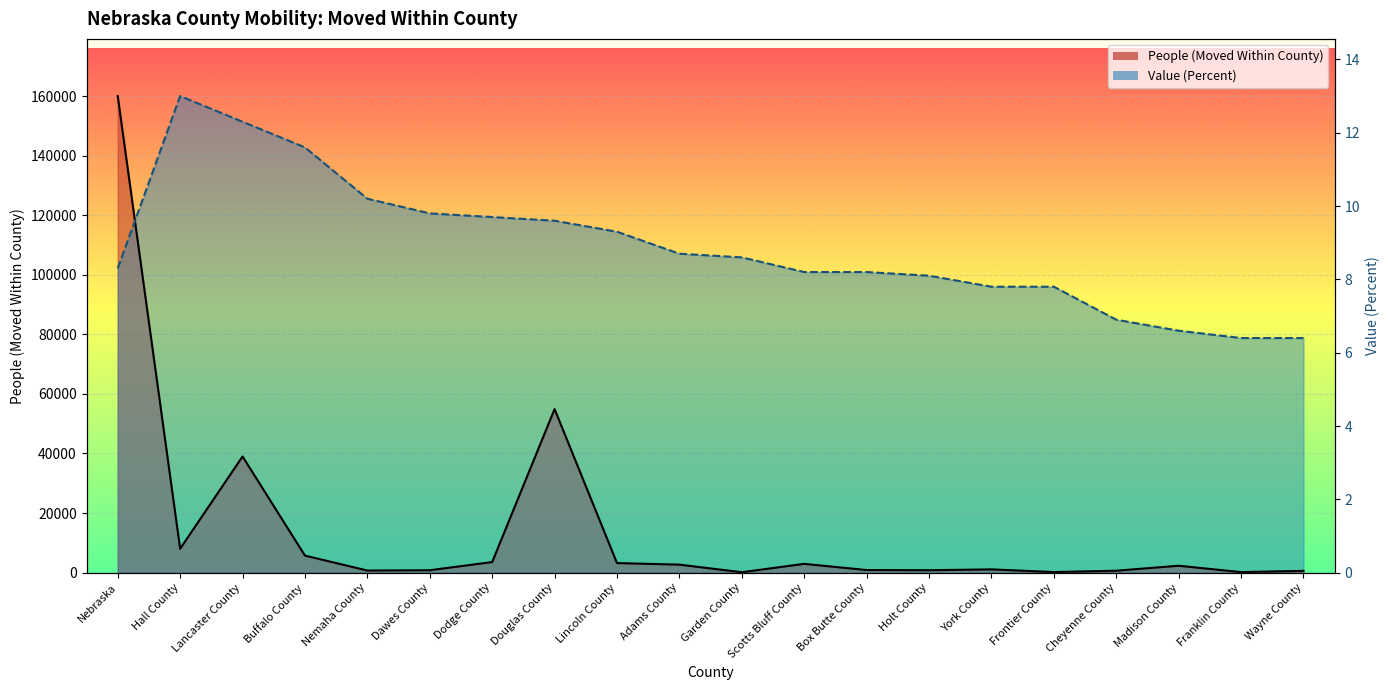

What is the difference between the maximum and second lowest values in the People (Moved Within County) series?

159802.0